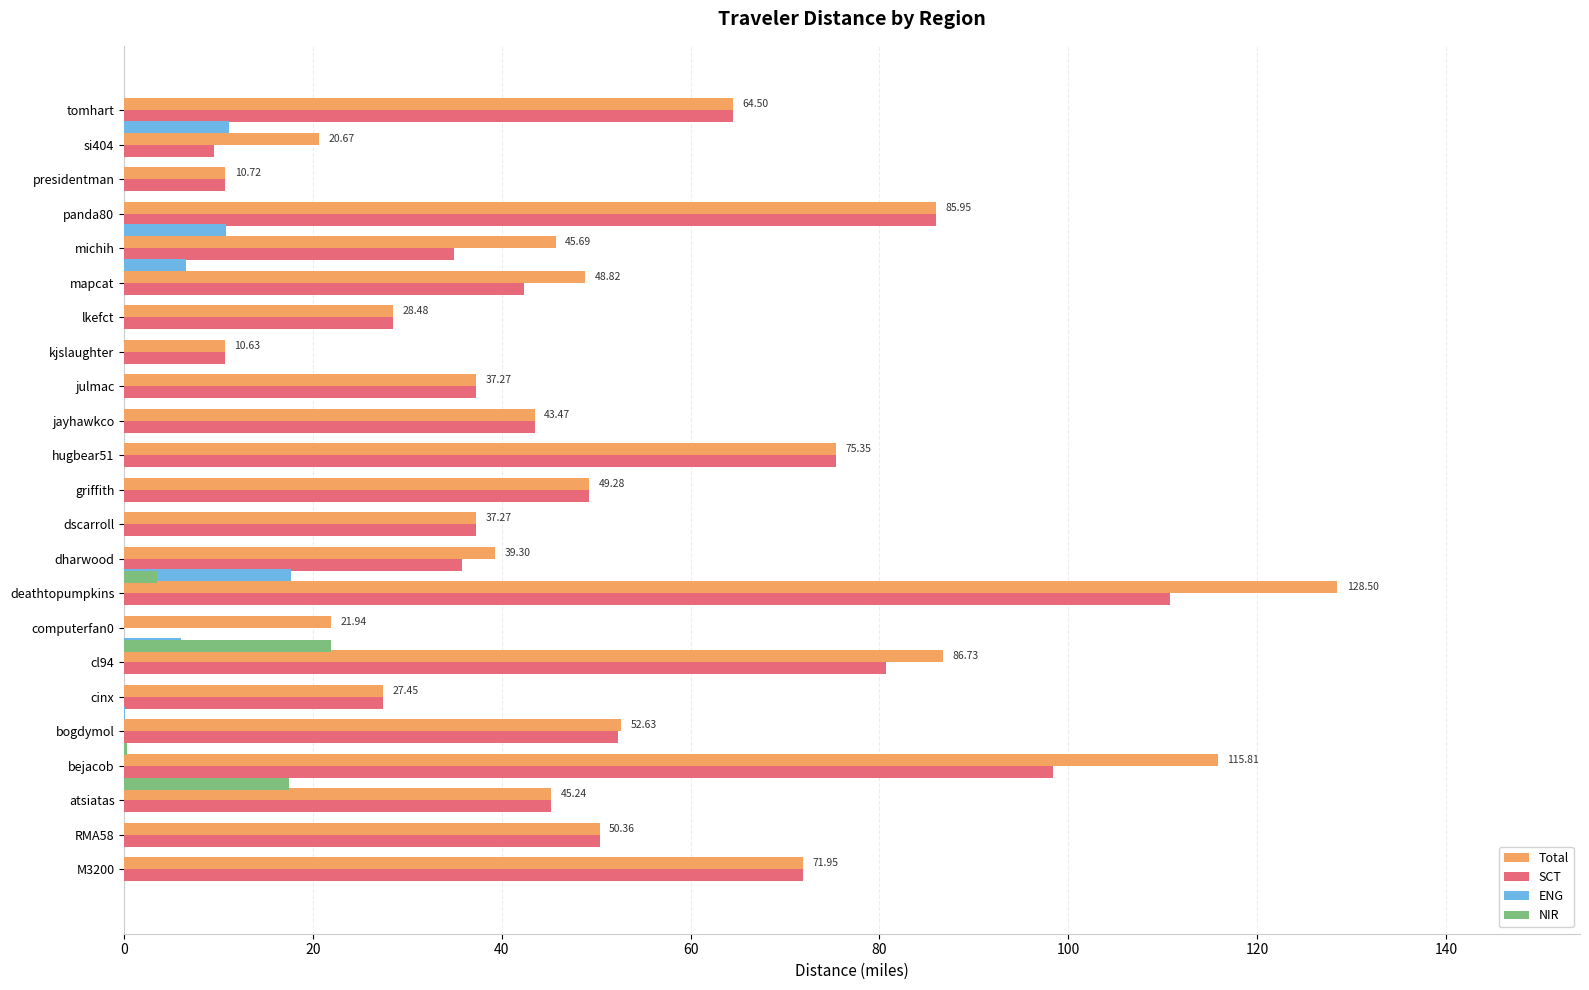

Reading left to right, list all the values displayed in this chart.

Total: 72.0	50.4	45.2	115.8	52.6	27.4	86.7	21.9	128.5	39.3	37.3	49.3	75.3	43.5	37.3	10.6	28.5	48.8	45.7	86.0	10.7	20.7	64.5
SCT: 72.0	50.4	45.2	98.4	52.3	27.4	80.7	0.0	110.8	35.8	37.3	49.3	75.3	43.5	37.3	10.6	28.5	42.3	34.9	86.0	10.7	9.6	64.5
ENG: 0.0	0.0	0.0	0.0	0.0	0.0	6.1	0.0	17.7	0.0	0.0	0.0	0.0	0.0	0.0	0.0	0.0	6.5	10.8	0.0	0.0	11.1	0.0
NIR: 0.0	0.0	0.0	17.4	0.3	0.0	0.0	21.9	0.0	3.5	0.0	0.0	0.0	0.0	0.0	0.0	0.0	0.0	0.0	0.0	0.0	0.0	0.0